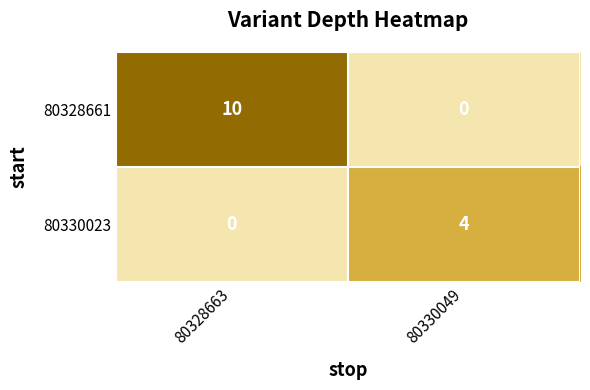

Reading left to right, extract all data points from this chart.

80328661: 80328663=10	80330049=0
80330023: 80328663=0	80330049=4